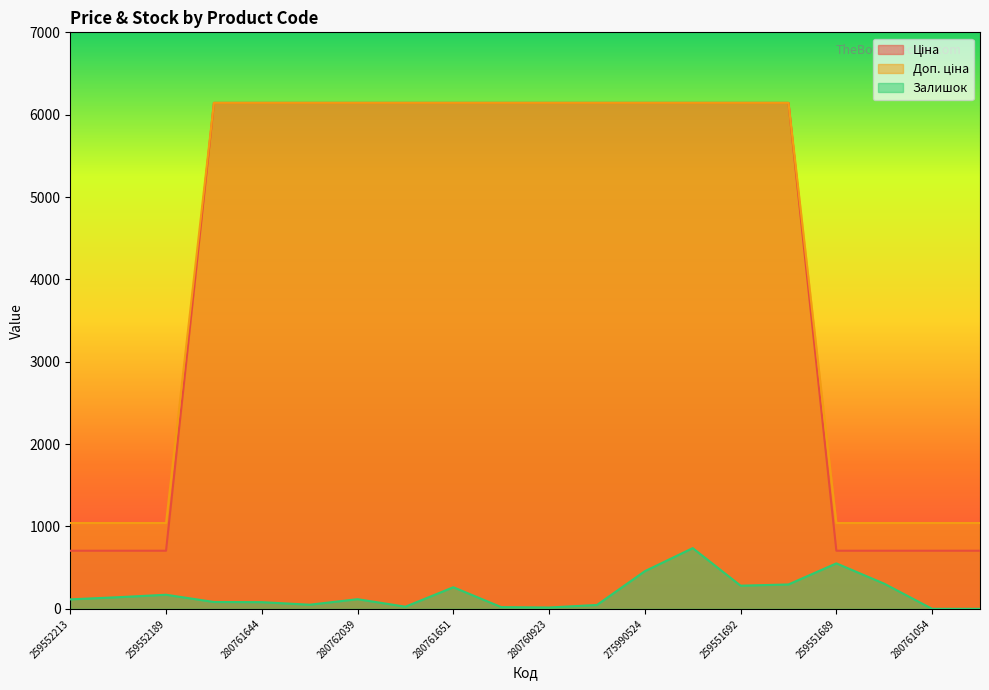

What are all the series names shown in the legend?

Ціна, Доп. ціна, Залишок